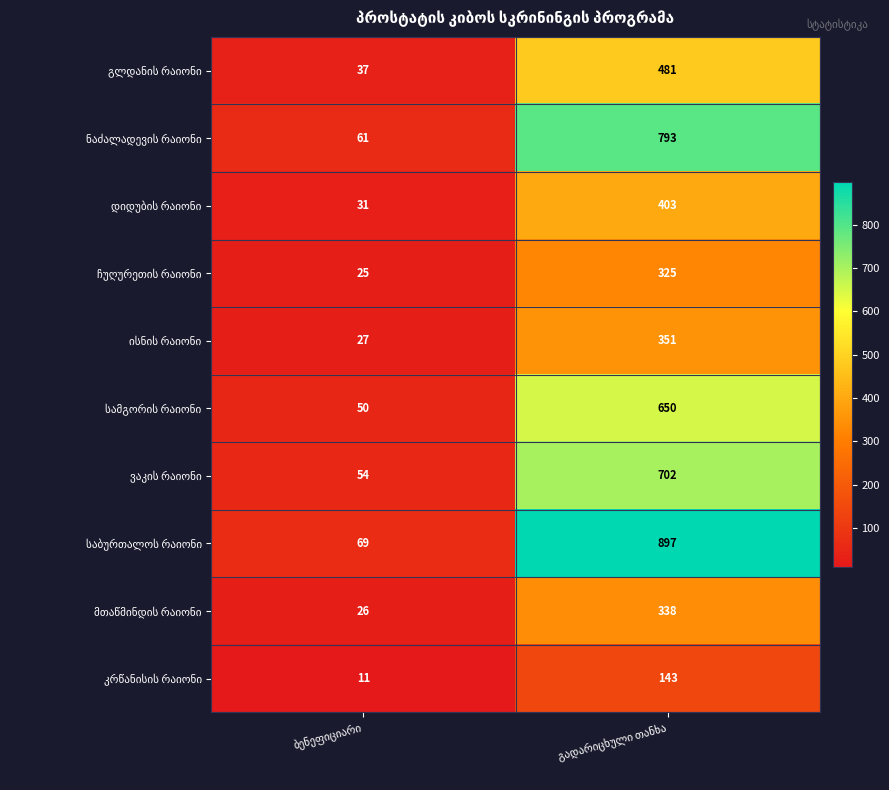

What is the maximum value shown in the chart?

897